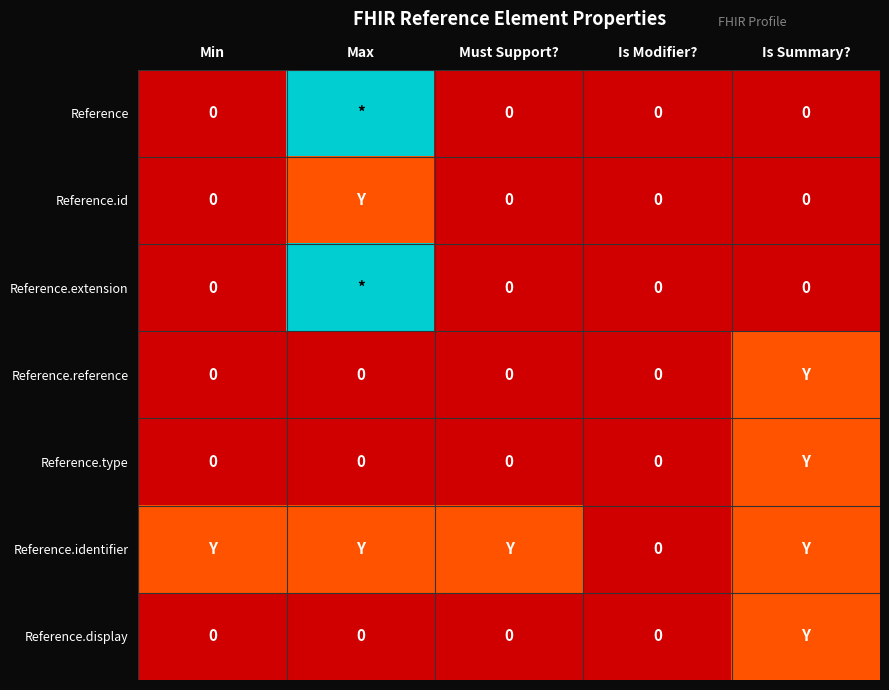

How many data points does each series have?

5